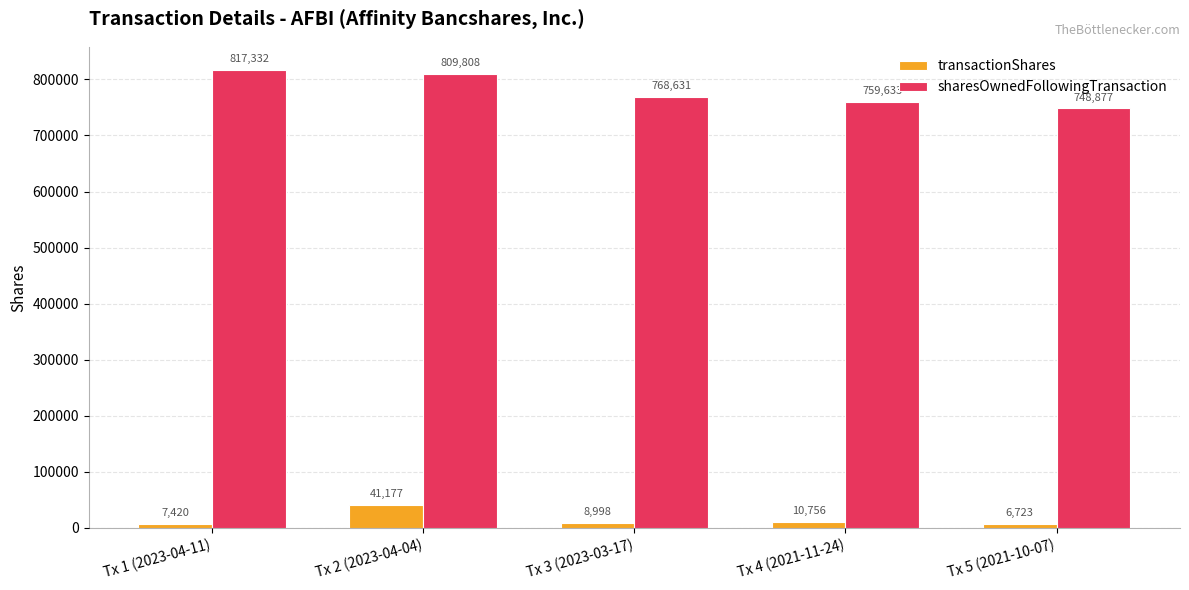

Which category has the lowest value across all series?

Tx 5 (2021-10-07)